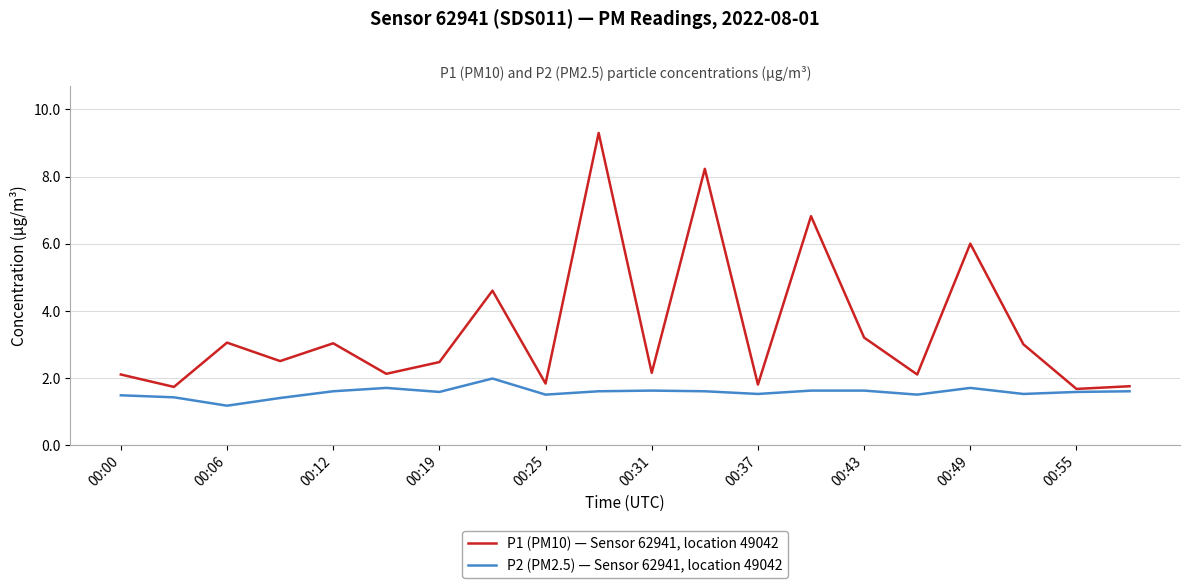

What is the minimum value for P1 (PM10) — Sensor 62941, location 49042?

1.7